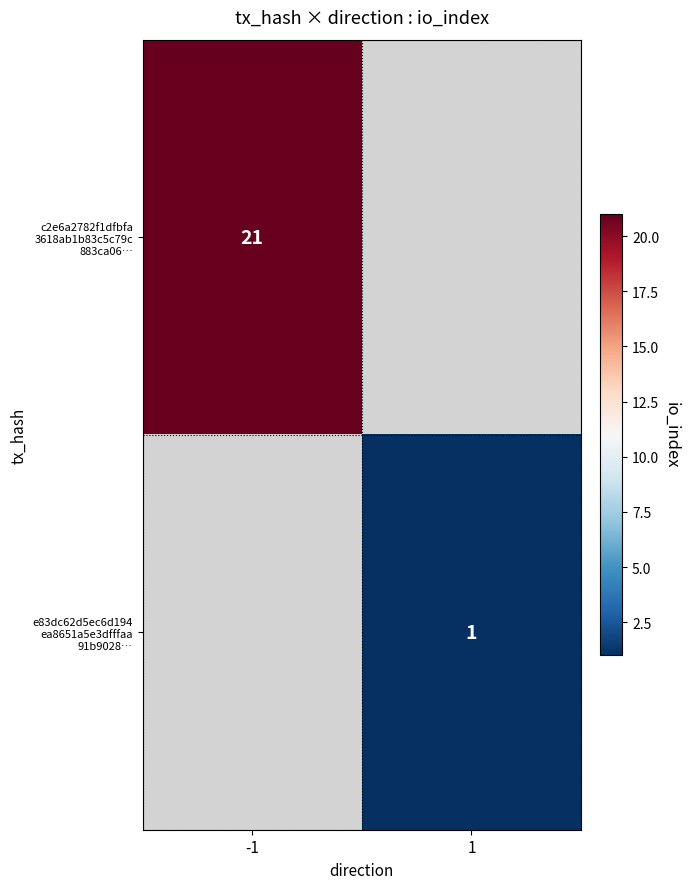

Rank the categories by c2e6a2782f1dfbfa 3618ab1b83c5c79c 883ca06… value from lowest to highest.

-1, 1